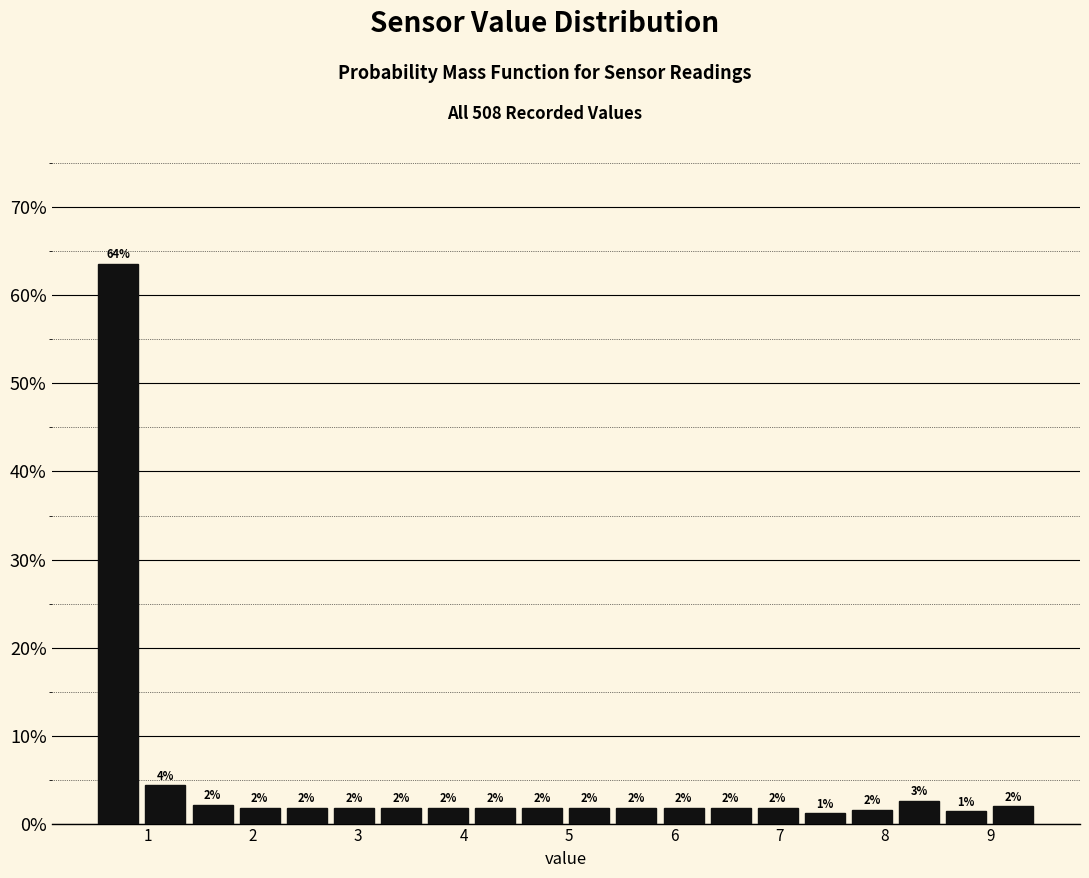

Which range on the x-axis has the tallest bar?

0.5 to 0.9